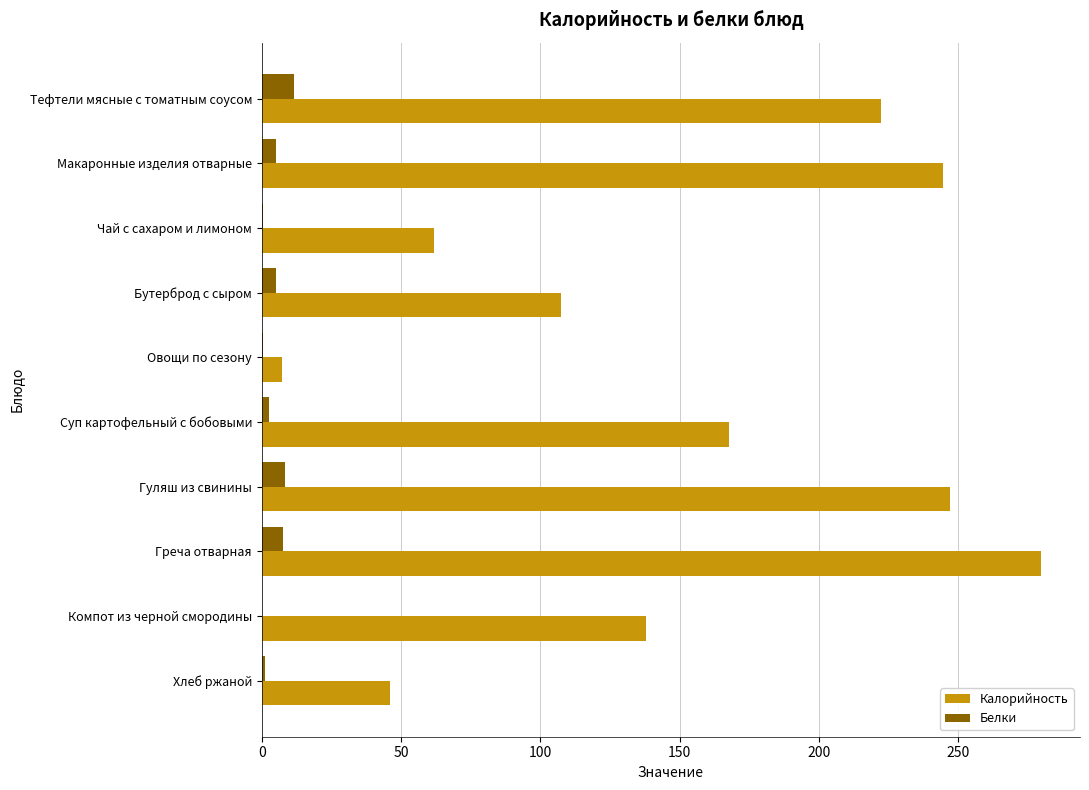

At which category is the sum across all series the highest?

Греча отварная